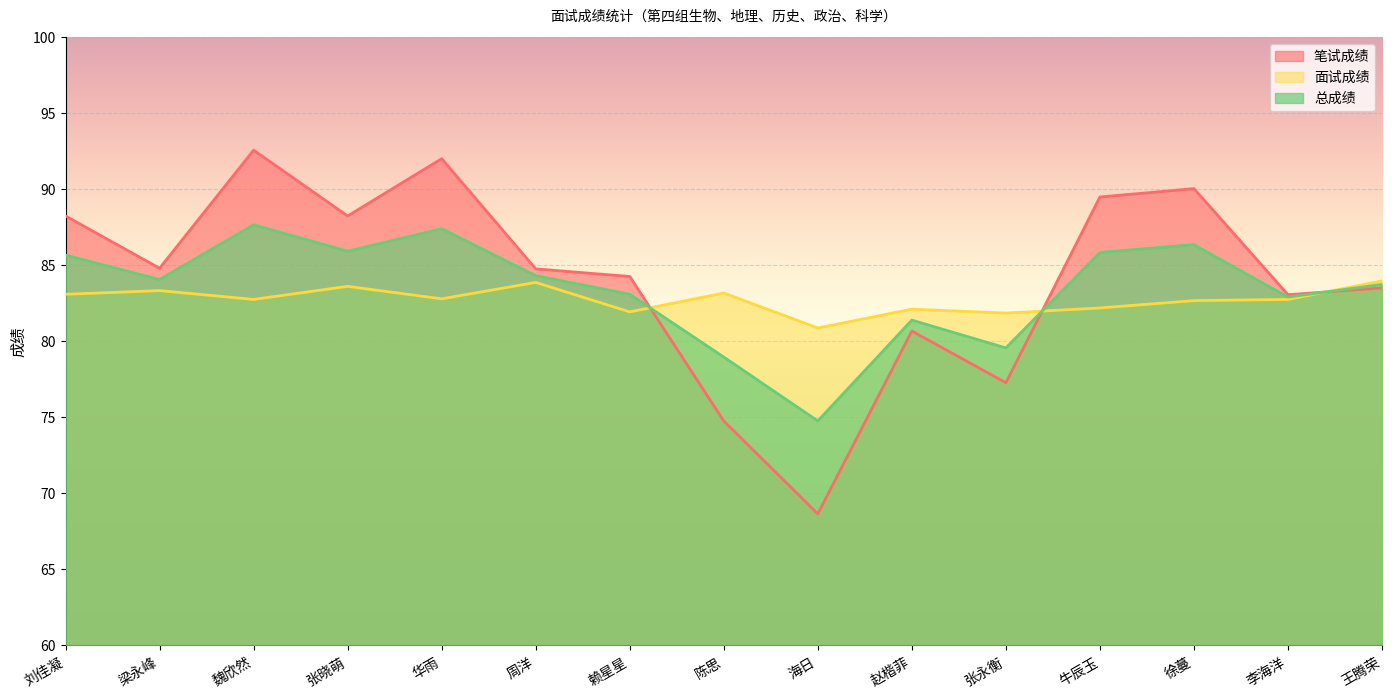

What is the smallest value displayed?

68.7